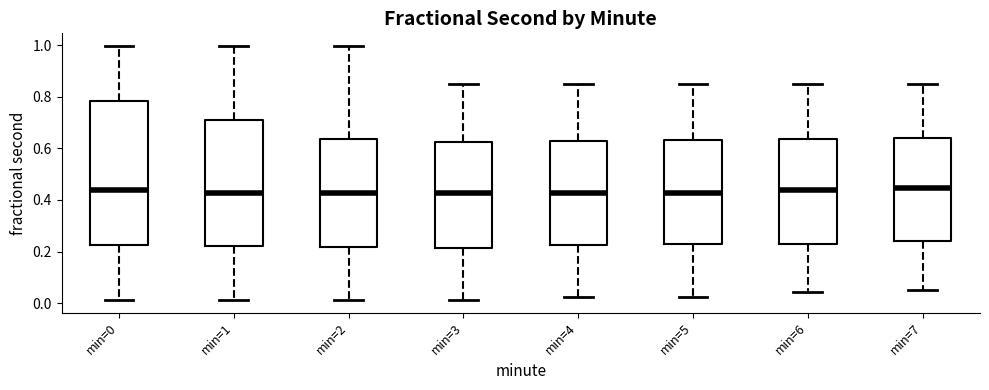

Where does the median line of the box for min=2 sit on the y-axis? The values are not printed on the chart, so give them approximately, as read against the axis.

0.42